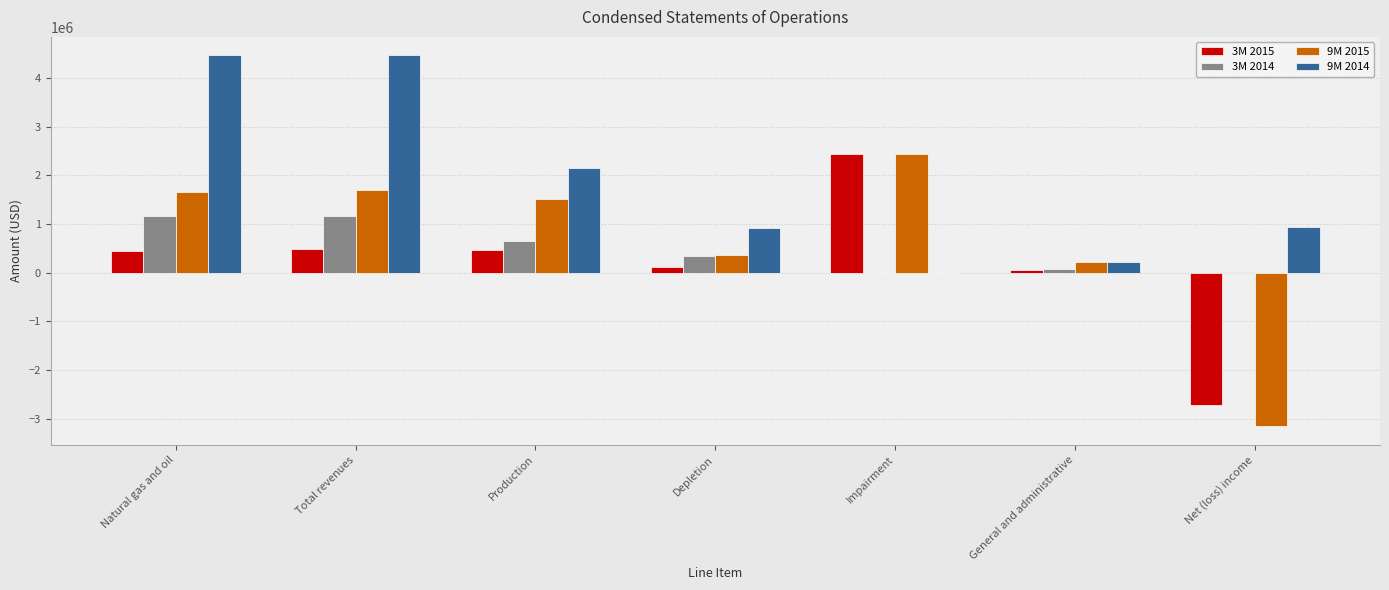

Is the value of 3M 2015 at Total revenues greater than the value of 9M 2014 at Natural gas and oil?

No